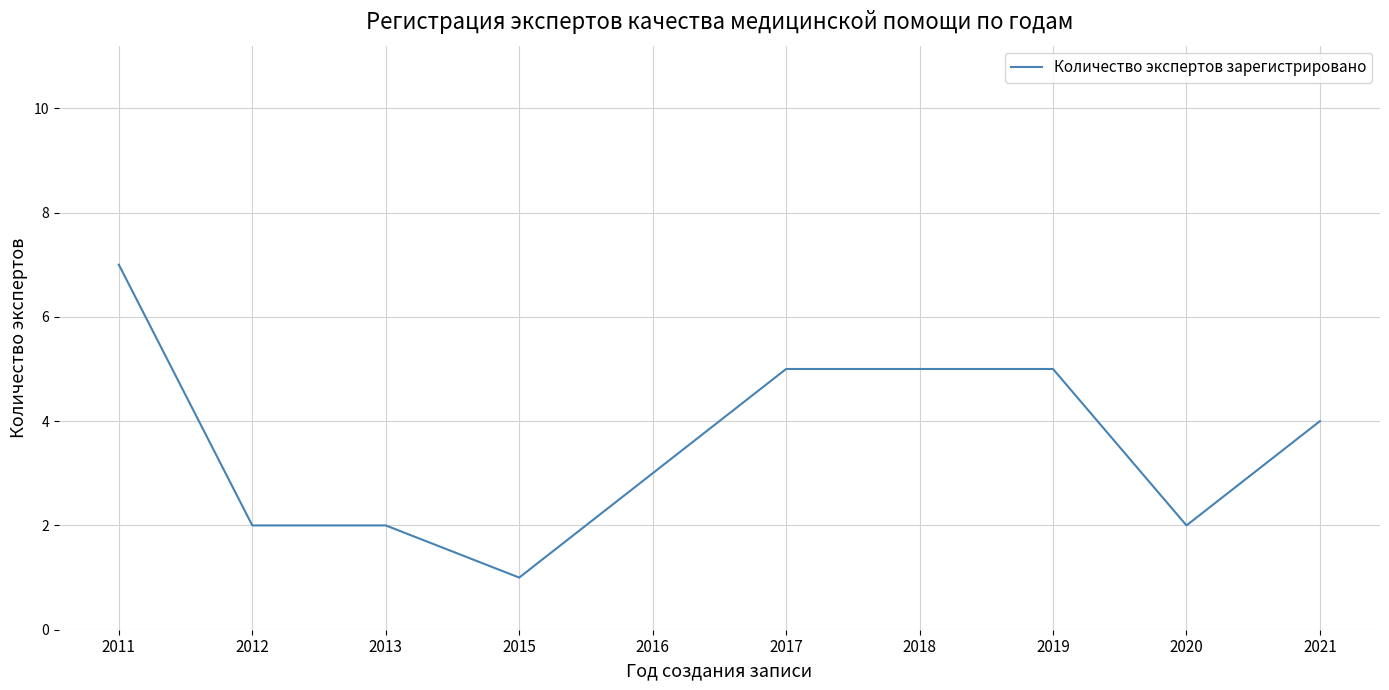

The chart shows a value of 2 at 2012. True or false?

True